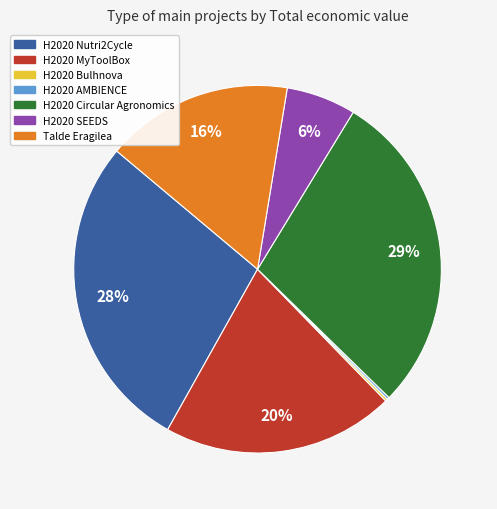

Do H2020 MyToolBox and Talde Eragilea together represent more than half of the pie?

No